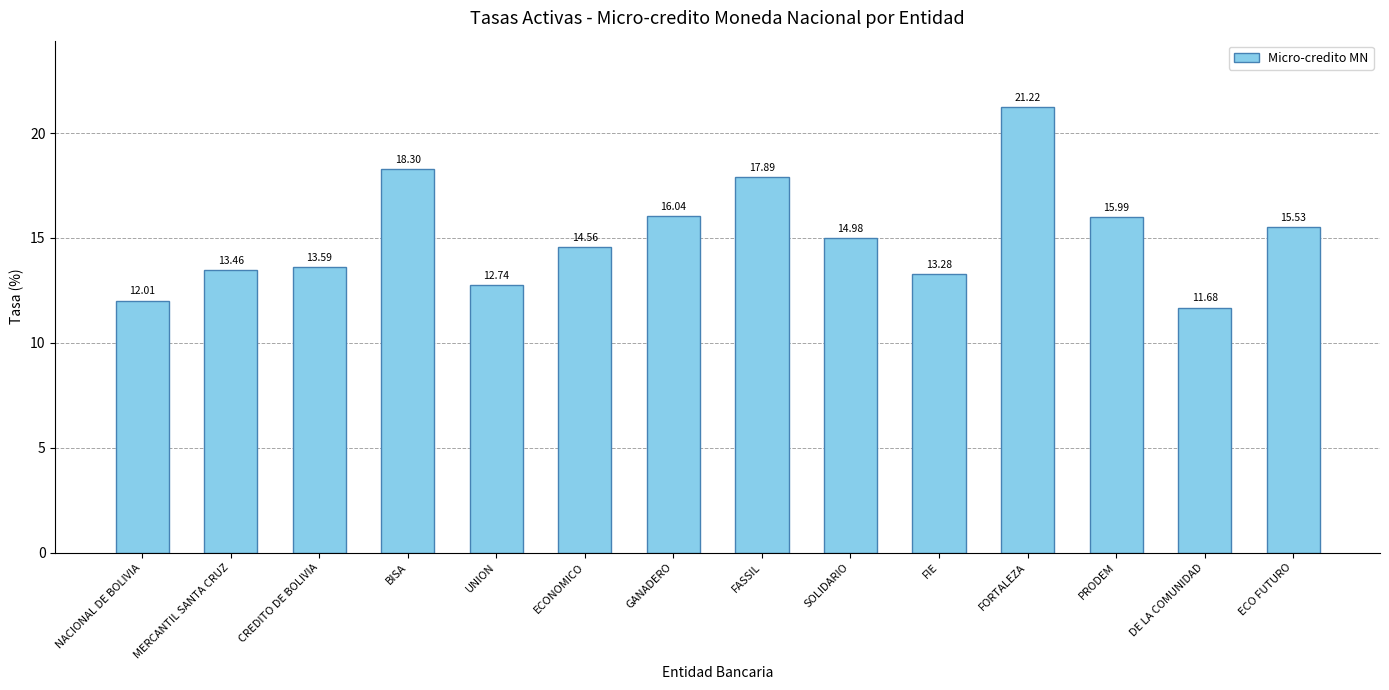

Rank the categories by value from highest to lowest.

FORTALEZA, BISA, FASSIL, GANADERO, PRODEM, ECO FUTURO, SOLIDARIO, ECONOMICO, CREDITO DE BOLIVIA, MERCANTIL SANTA CRUZ, FIE, UNION, NACIONAL DE BOLIVIA, DE LA COMUNIDAD